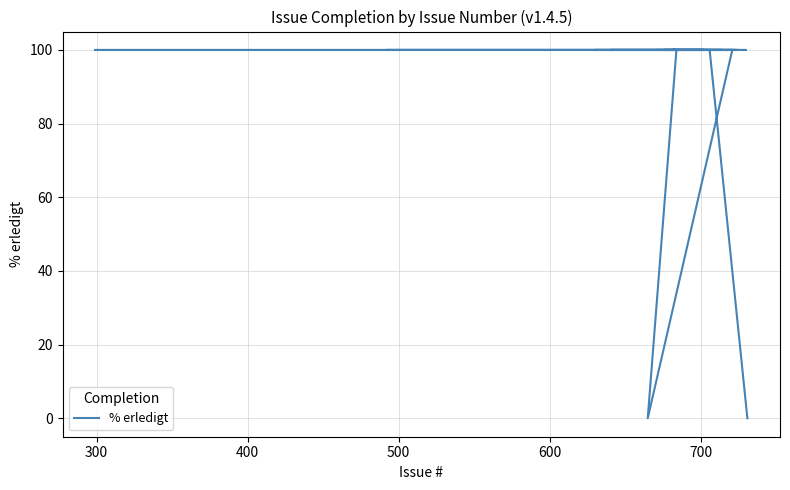

What is the value of the 31st point from the left?

100